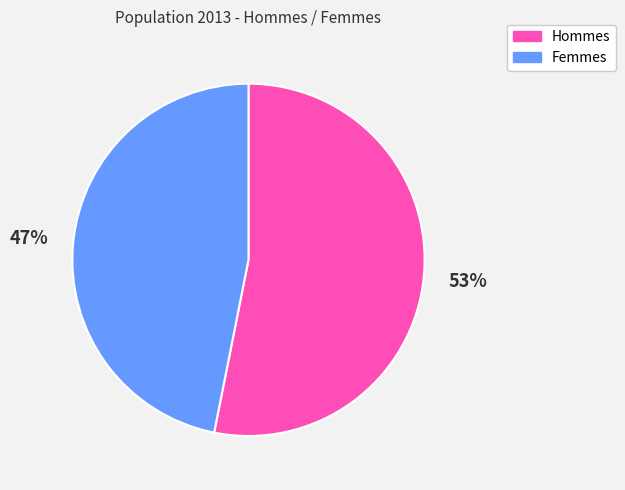

How many segments does this pie chart have?

2